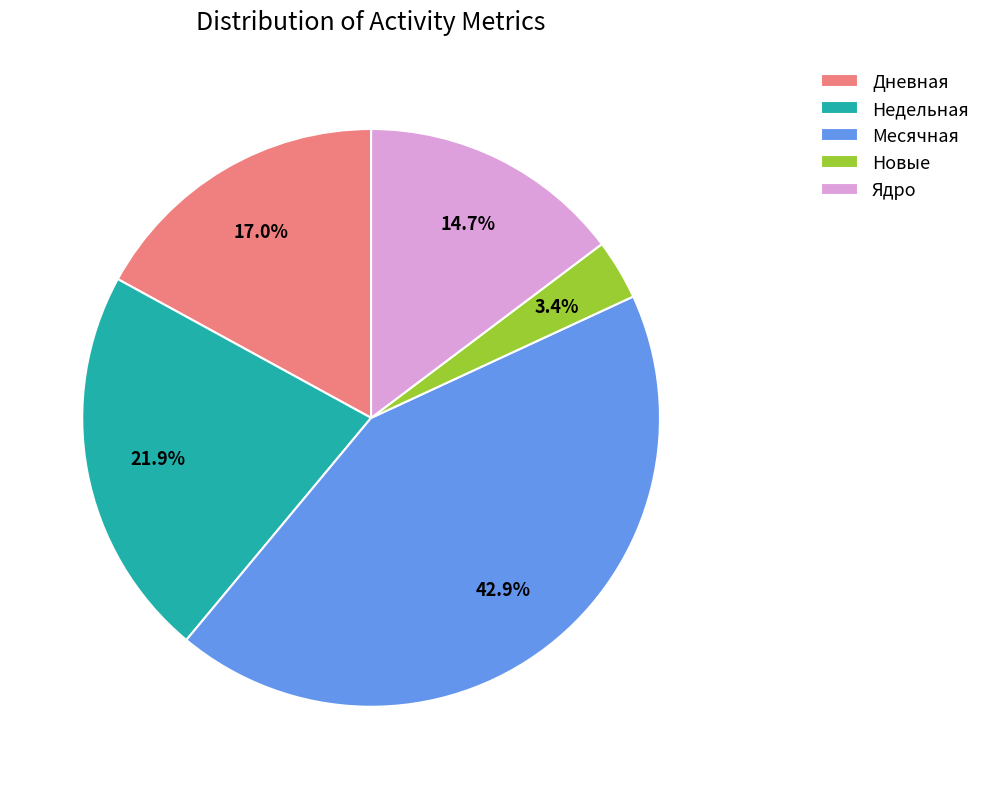

Count the number of slices in the pie.

5